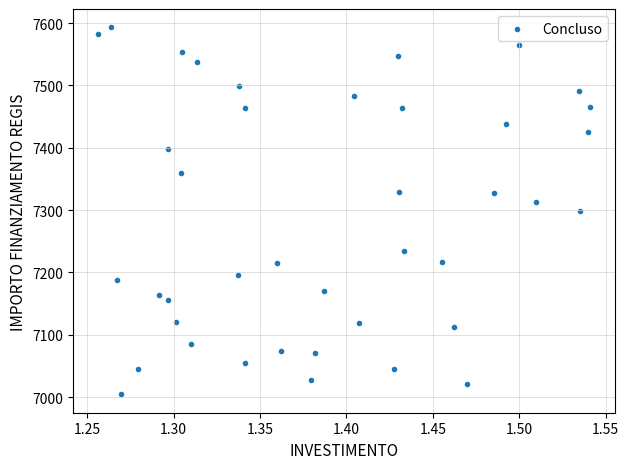

What is the range of X values (max minus min)?

0.3